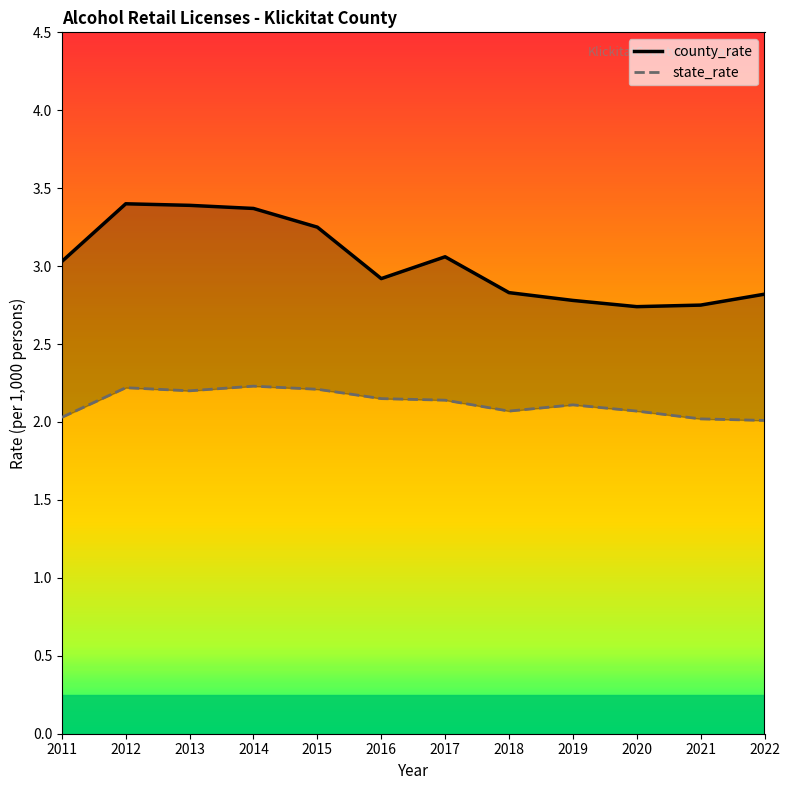

Reading left to right, transcribe all the data shown in this chart.

county_rate: 2011=3.0	2012=3.4	2013=3.4	2014=3.4	2015=3.2	2016=2.9	2017=3.1	2018=2.8	2019=2.8	2020=2.7	2021=2.8	2022=2.8
state_rate: 2011=2.0	2012=2.2	2013=2.2	2014=2.2	2015=2.2	2016=2.1	2017=2.1	2018=2.1	2019=2.1	2020=2.1	2021=2.0	2022=2.0